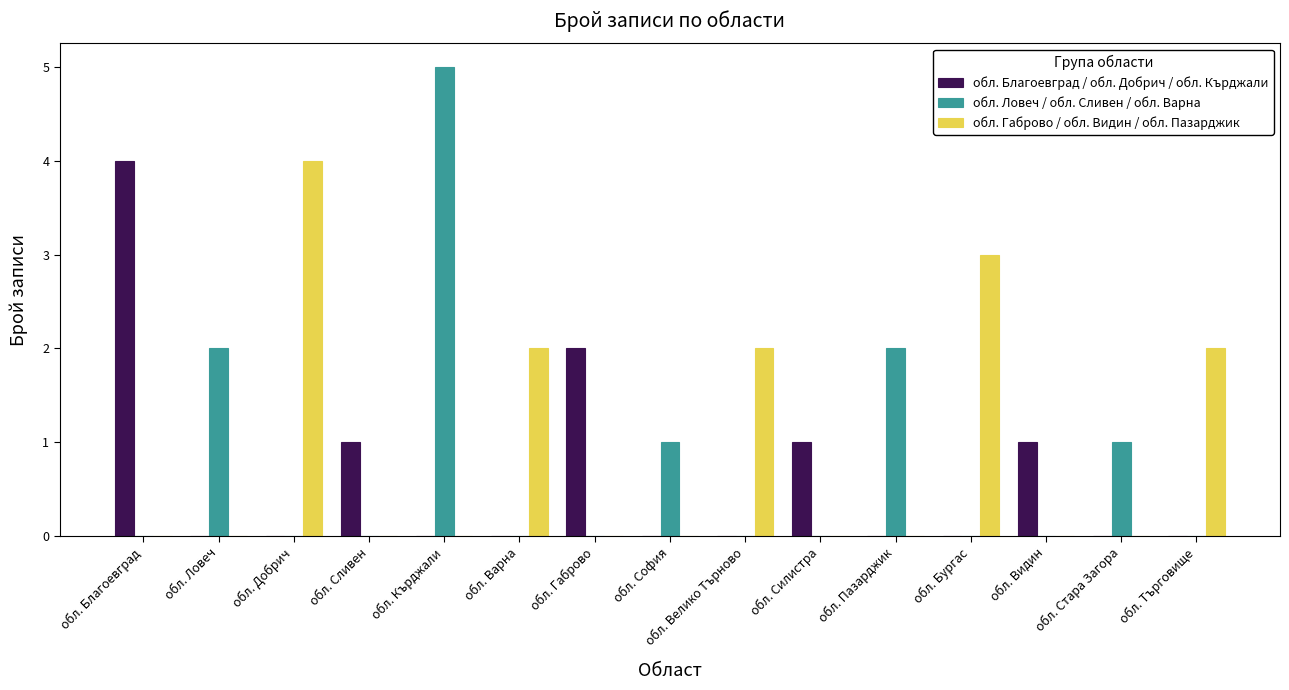

What is the spread (max minus min) of values at обл. София?

1